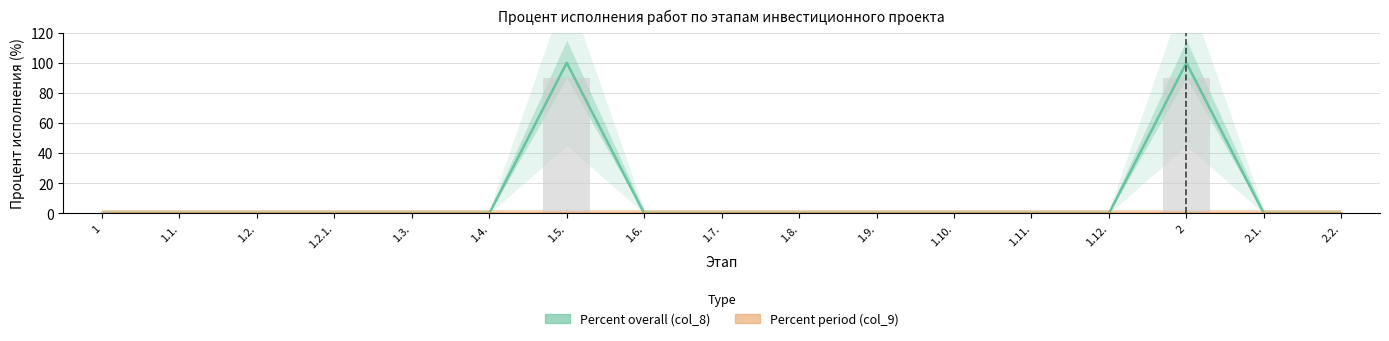

Count the number of data series in this chart.

2